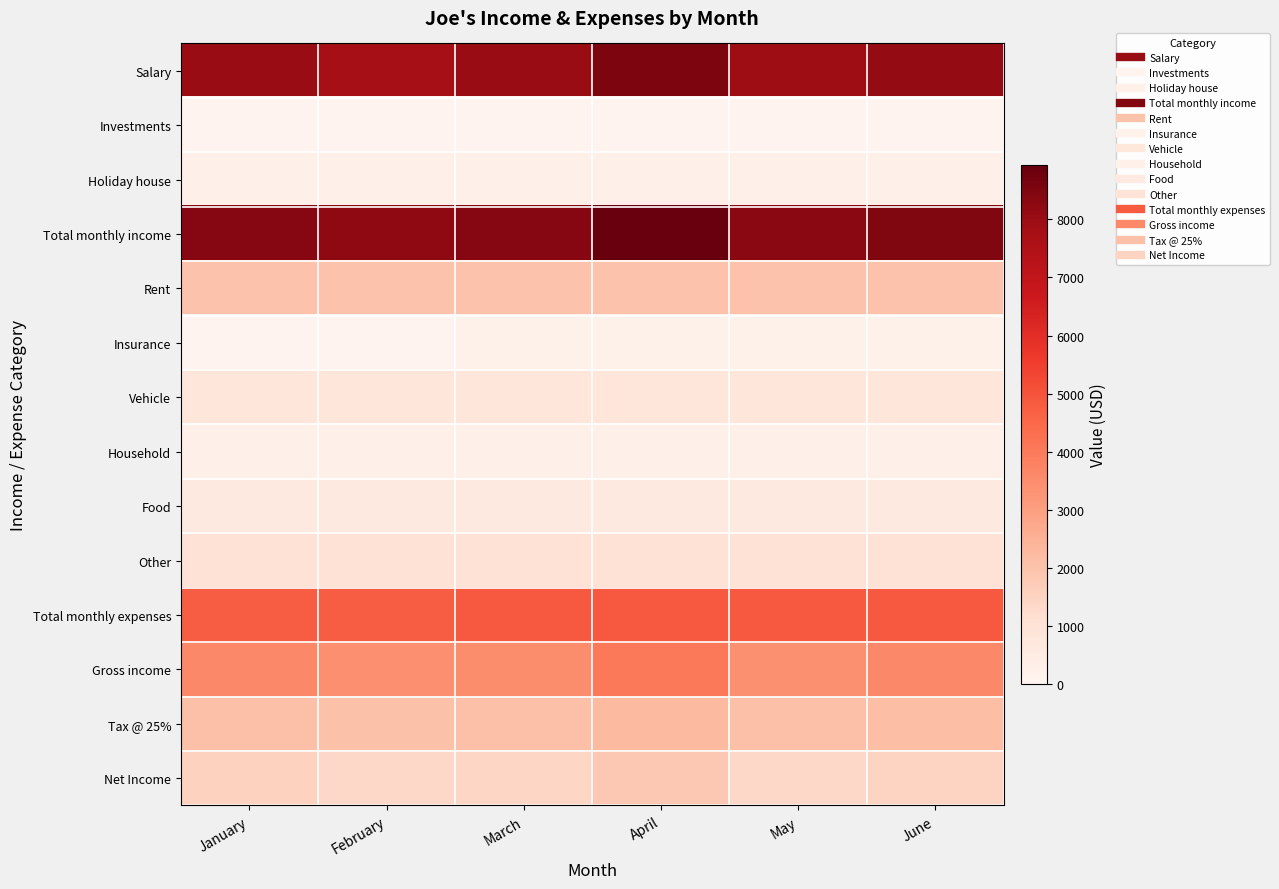

Which series has the largest total across all categories?

Total monthly income